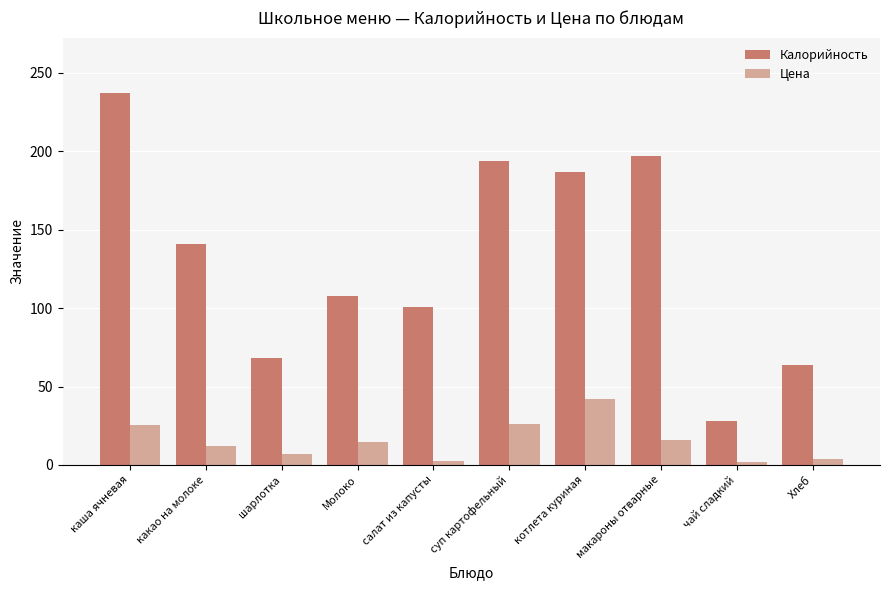

What is the approximate value of Цена at каша ячневая?

25.2